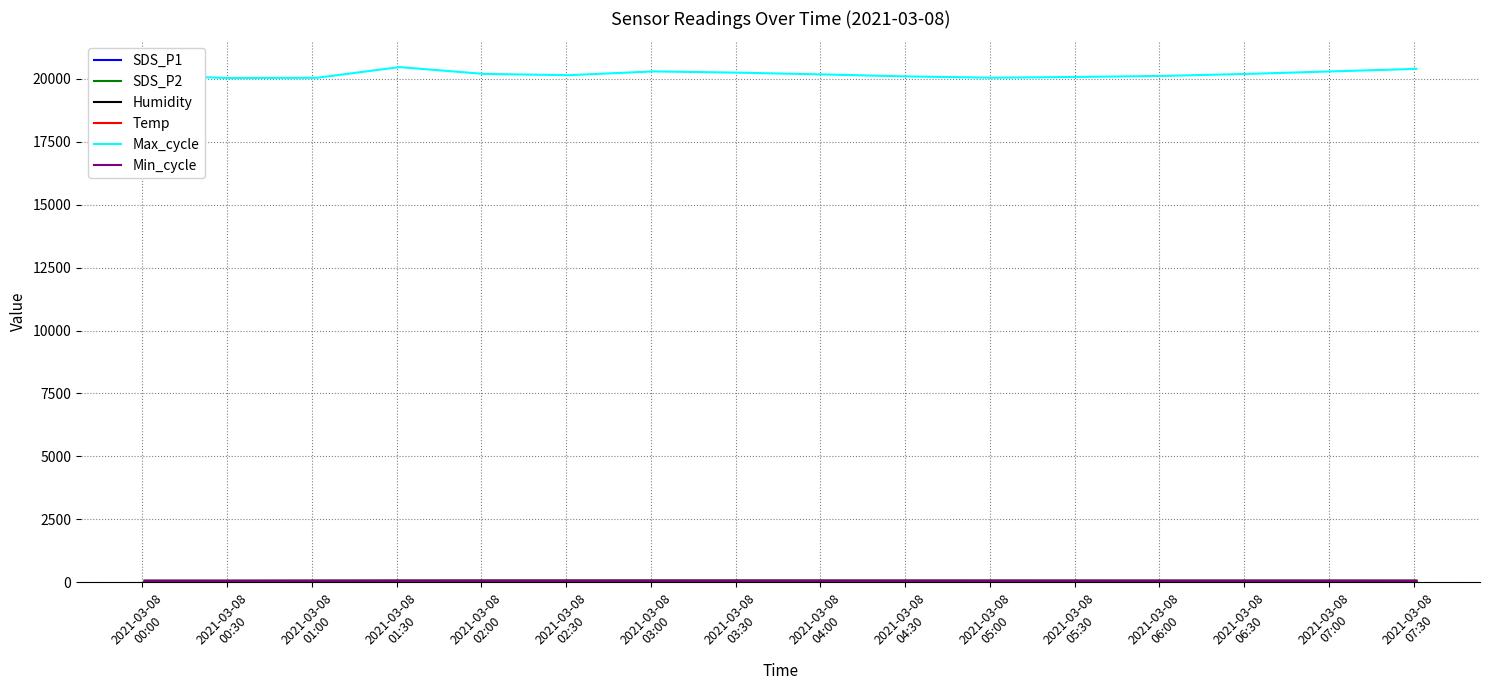

Which series has the largest range (max minus min)?

Max_cycle